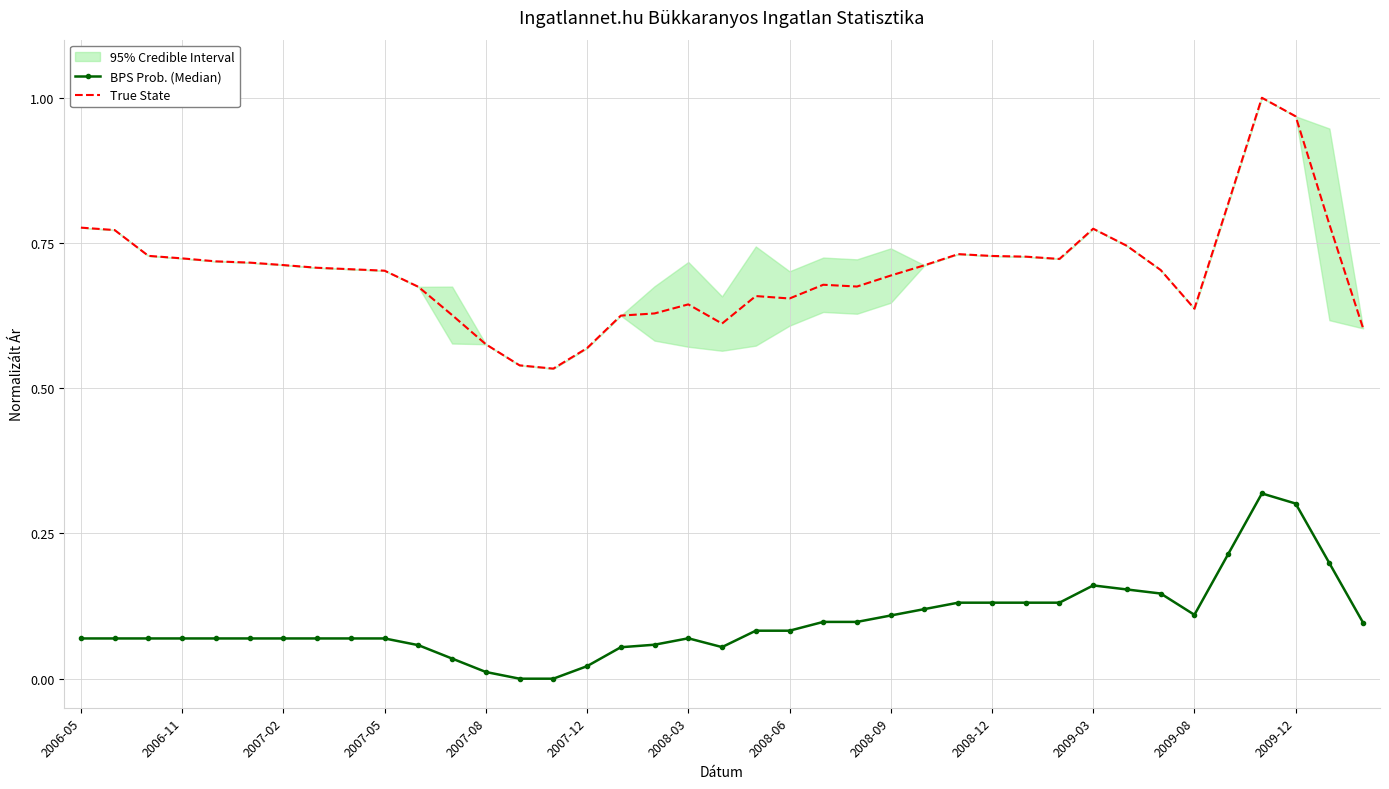

Rank the categories by BPS Prob. (Median) value from highest to lowest.

35, 36, 34, 37, 30, 31, 32, 26, 27, 28, 29, 25, 33, 24, 22, 23, 38, 20, 21, 18, 2006-05, 2006-11, 2007-02, 2007-05, 2007-08, 2007-12, 2008-03, 2008-06, 2008-09, 2008-12, 17, 2009-03, 19, 16, 2009-08, 15, 2009-12, 13, 14